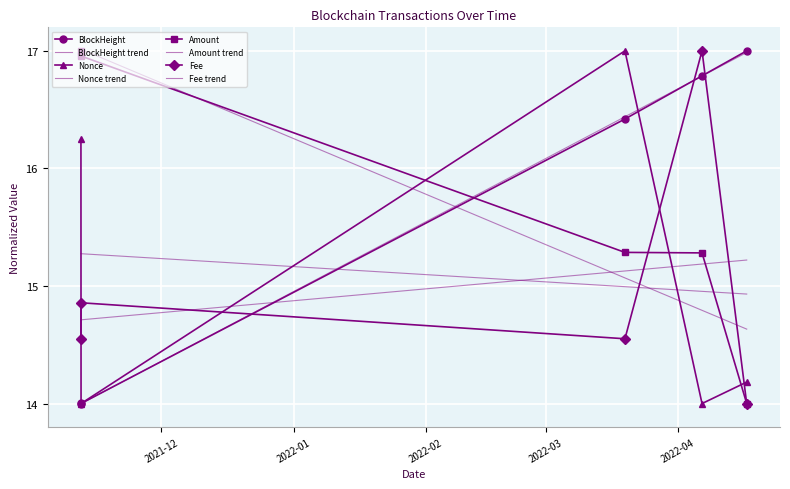

Reading left to right, transcribe all the data shown in this chart.

BlockHeight: 14.0	14.0	16.4	16.8	17.0
Nonce: 16.2	14.0	17.0	14.0	14.2
Amount: 17.0	17.0	15.3	15.3	14.0
Fee: 14.6	14.9	14.6	17.0	14.0